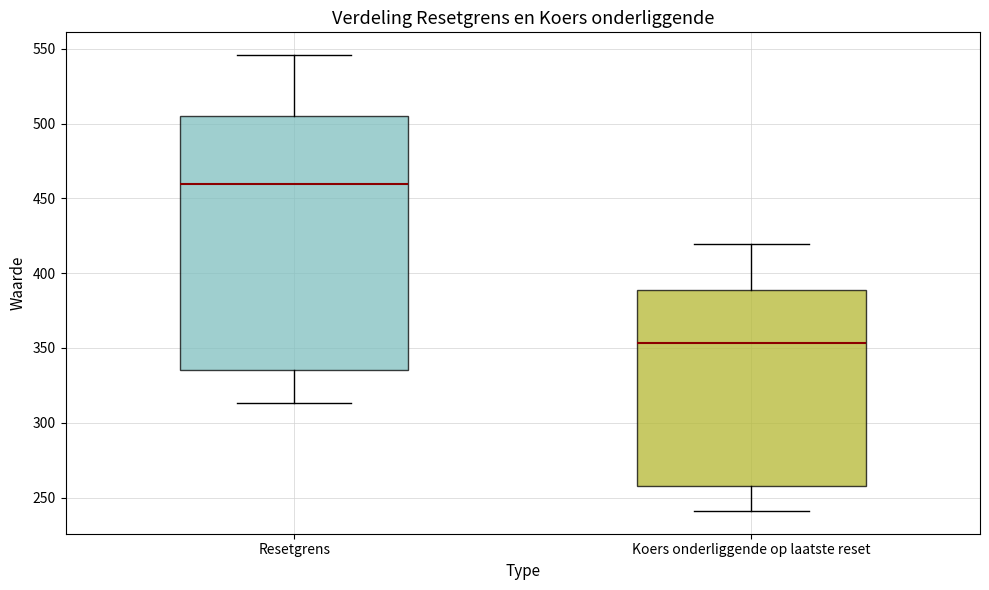

Reading left to right, read every box against the y-axis: the position of its median line, the range the box covers, and the ends of its whiskers. The values are not printed on the chart, so give them approximately, as read against the axis.

Resetgrens: median 460, box 335 to 505, whiskers 315 to 545
Koers onderliggende op laatste reset: median 355, box 260 to 390, whiskers 240 to 420